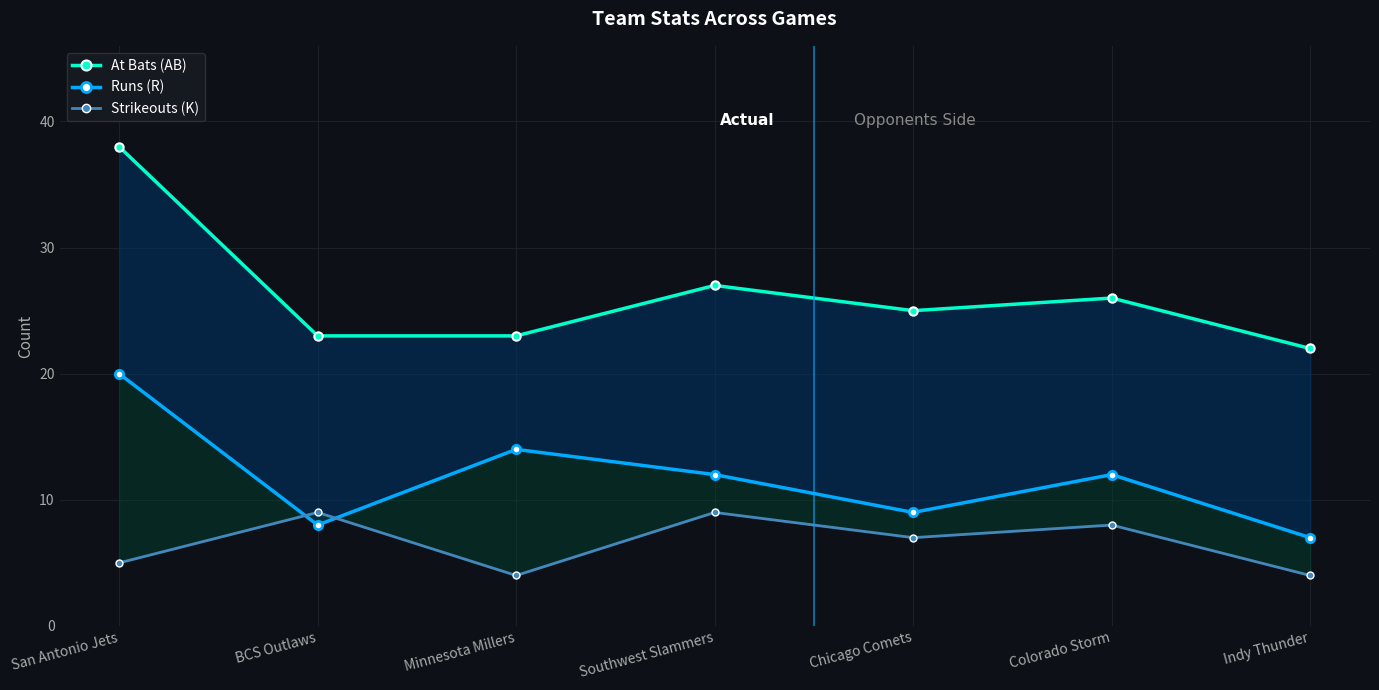

What are all the series names shown in the legend?

At Bats (AB), Runs (R), Strikeouts (K)